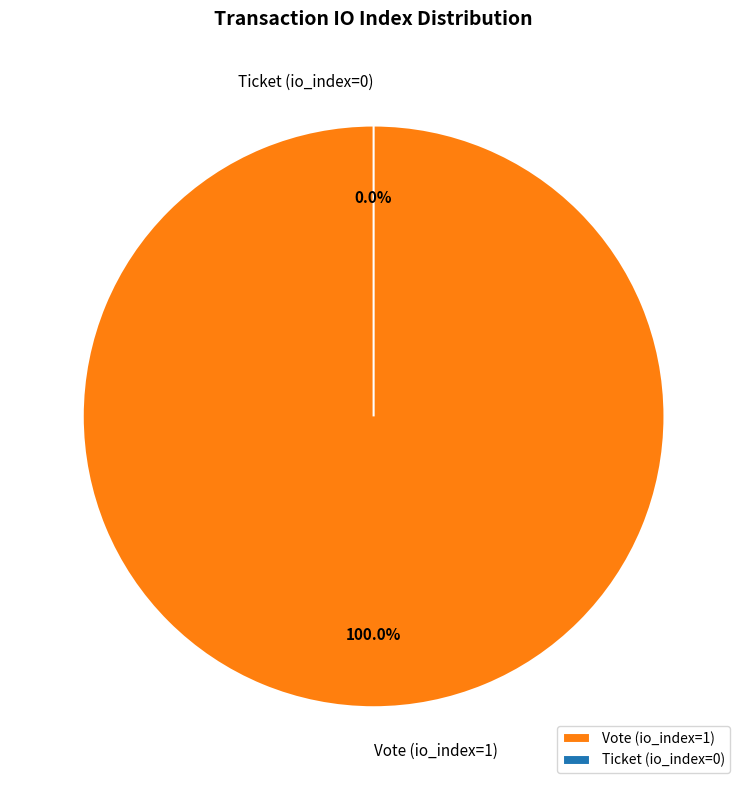

What is the largest slice in the pie chart?

Vote (io_index=1)